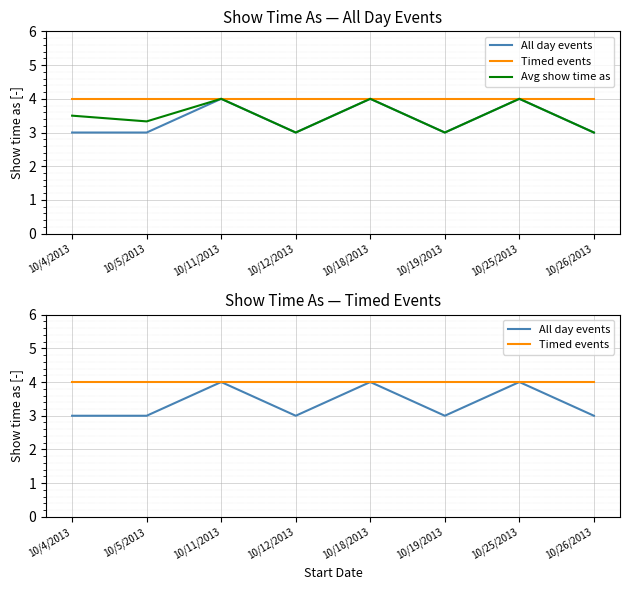

Reading left to right, list all the values displayed in this chart.

All day events: 3.0	3.0	4.0	3.0	4.0	3.0	4.0	3.0
Timed events: 4.0	4.0	4.0	4.0	4.0	4.0	4.0	4.0
Avg show time as: 3.5	3.3	4.0	3.0	4.0	3.0	4.0	3.0